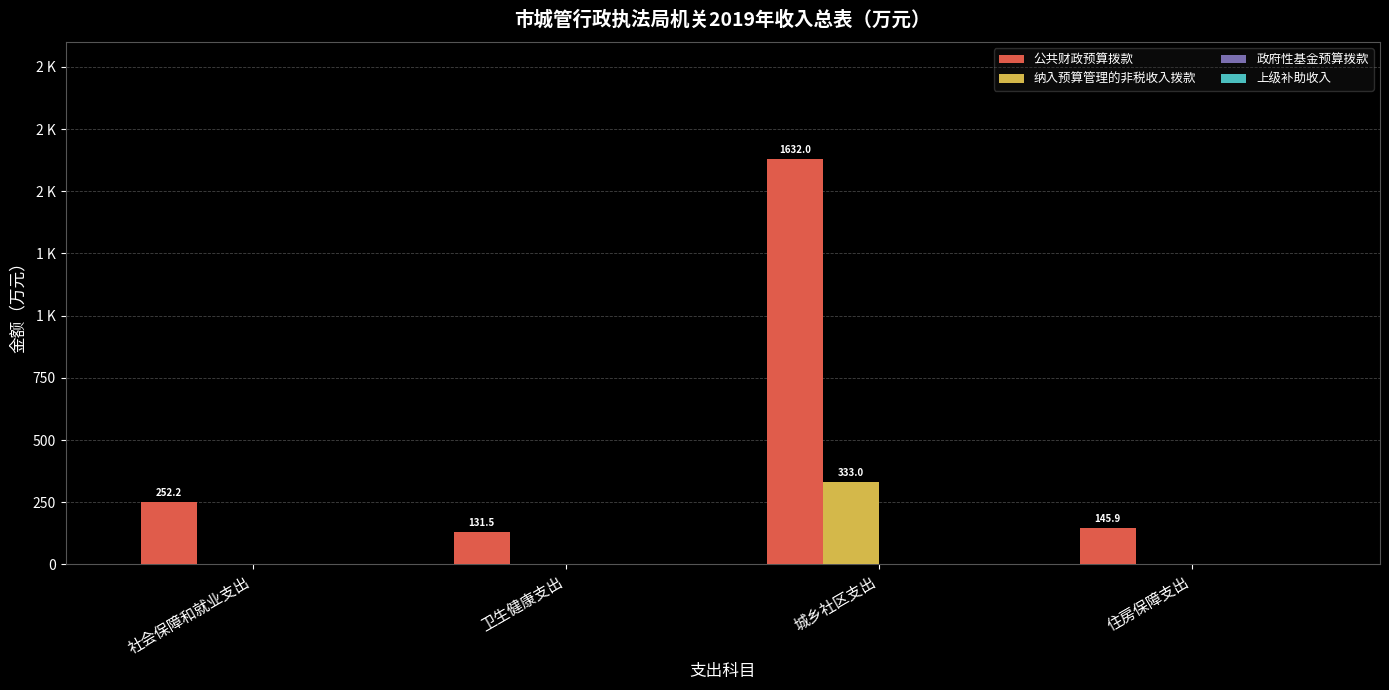

Does the chart contain stacked bars?

No